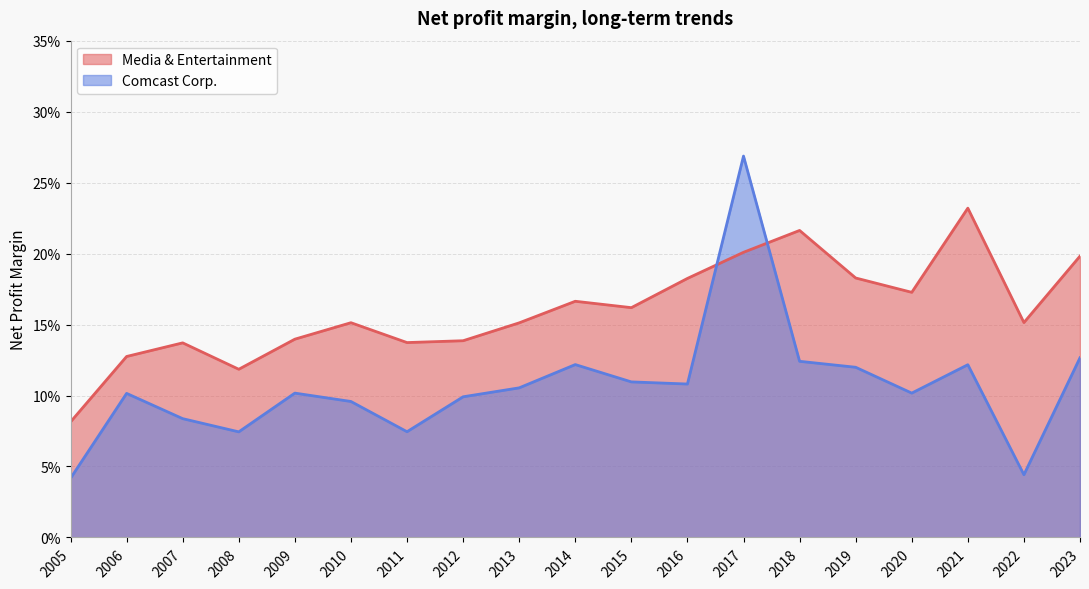

At which label does Comcast Corp. reach its minimum?

2005